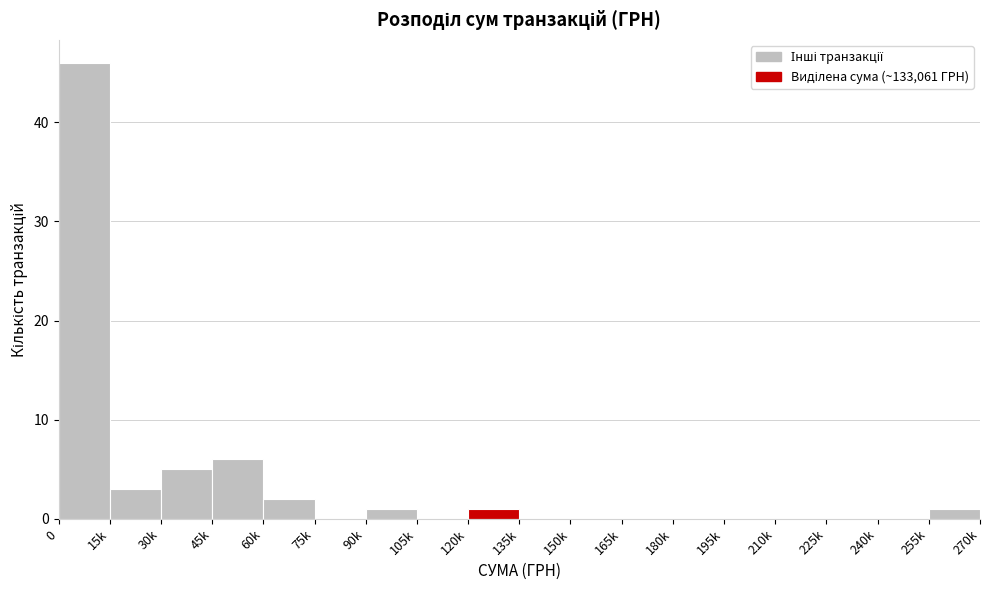

Reading right to left, extract all data points from this chart.

255k=1	240k=0	225k=0	210k=0	195k=0	180k=0	165k=0	150k=0	135k=0	120k=1	105k=0	90k=1	75k=0	60k=2	45k=6	30k=5	15k=3	0=46